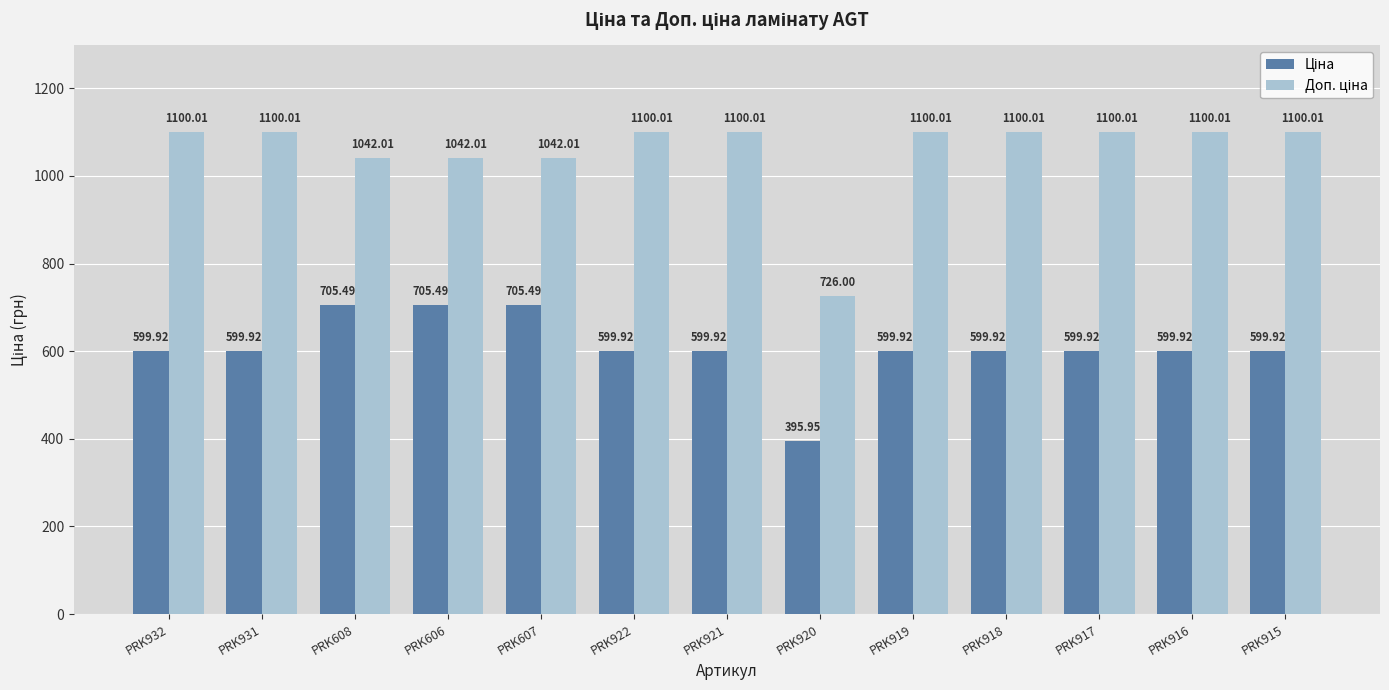

What is the total value across all series at PRK921?

1699.9